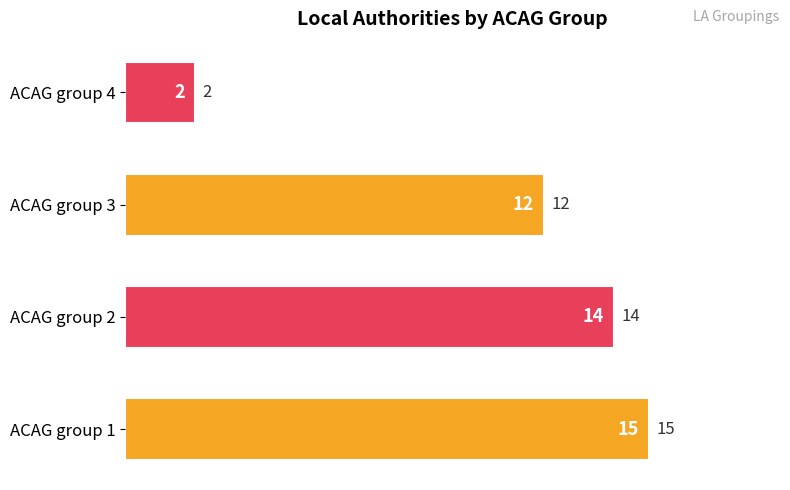

What is the smallest value displayed?

2